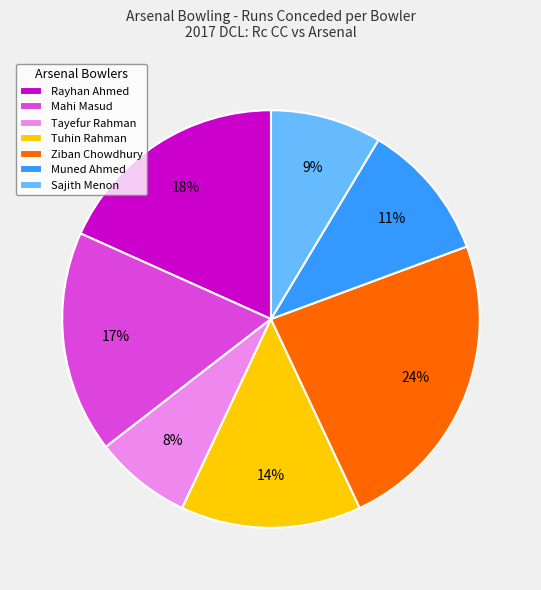

What is the largest slice in the pie chart?

Ziban Chowdhury